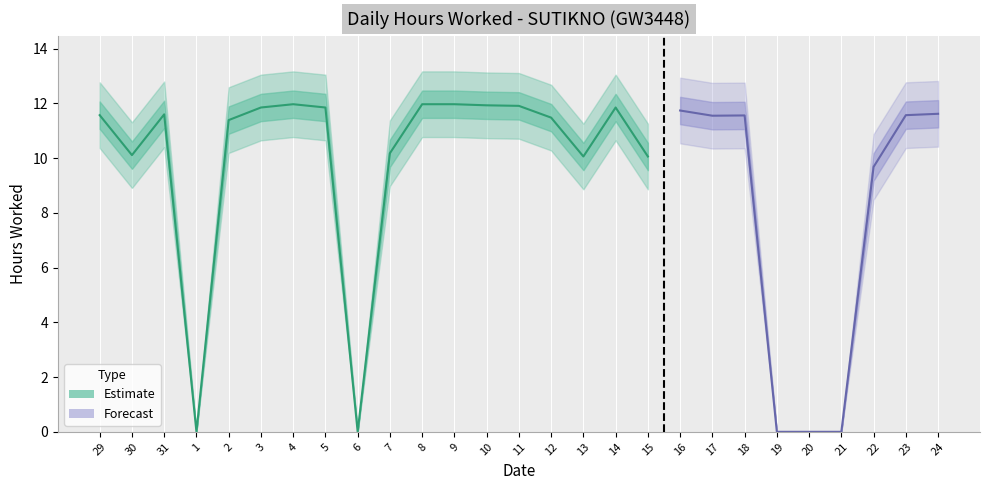

What is the difference between the maximum and minimum values?

12.0